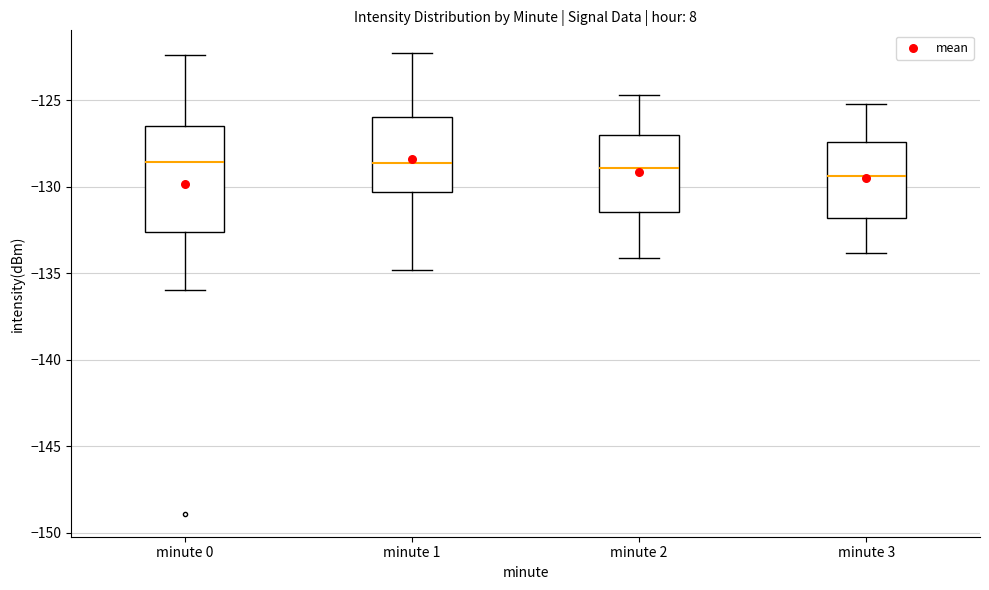

Where does the median line of the box for minute 1 sit on the y-axis? The values are not printed on the chart, so give them approximately, as read against the axis.

-128.5